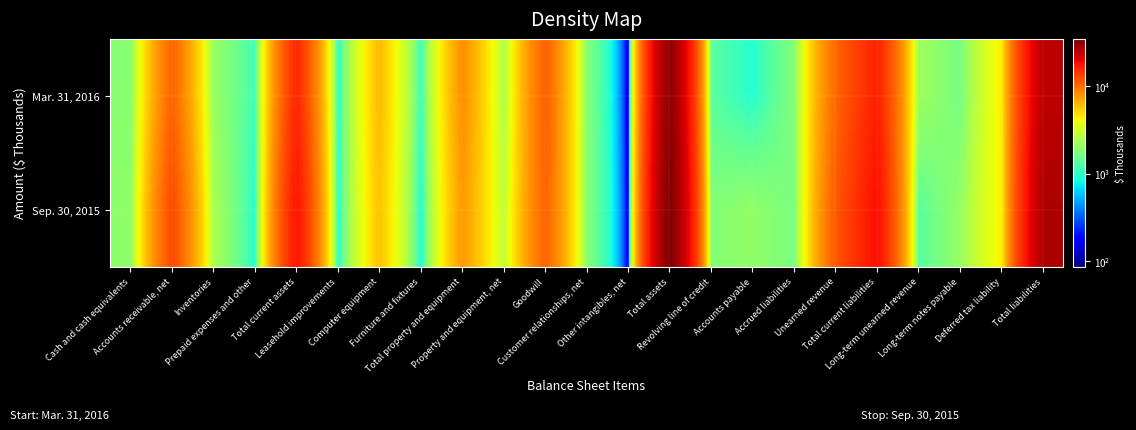

Reading right to left, what are all the values shown in this chart?

Mar. 31, 2016: Total liabilities=25380	Deferred tax liability=4450	Long-term notes payable=1645	Long-term unearned revenue=2220	Total current liabilities=16446	Unearned revenue=10426	Accrued liabilities=1815	Accounts payable=906	Revolving line of credit=1358	Total assets=32294	Other intangibles, net=86	Customer relationships, net=1852	Goodwill=11024	Property and equipment, net=2479	Total property and equipment=8114	Furniture and fixtures=1031	Computer equipment=6147	Leasehold improvements=936	Total current assets=15845	Prepaid expenses and other=1107	Inventories=2103	Accounts receivable, net=10751	Cash and cash equivalents=1884
Sep. 30, 2015: Total liabilities=27000	Deferred tax liability=4322	Long-term notes payable=2080	Long-term unearned revenue=1325	Total current liabilities=18565	Unearned revenue=11359	Accrued liabilities=1666	Accounts payable=2026	Revolving line of credit=1818	Total assets=34803	Other intangibles, net=112	Customer relationships, net=1872	Goodwill=10853	Property and equipment, net=2808	Total property and equipment=7593	Furniture and fixtures=837	Computer equipment=5852	Leasehold improvements=904	Total current assets=17947	Prepaid expenses and other=927	Inventories=2385	Accounts receivable, net=12659	Cash and cash equivalents=1976